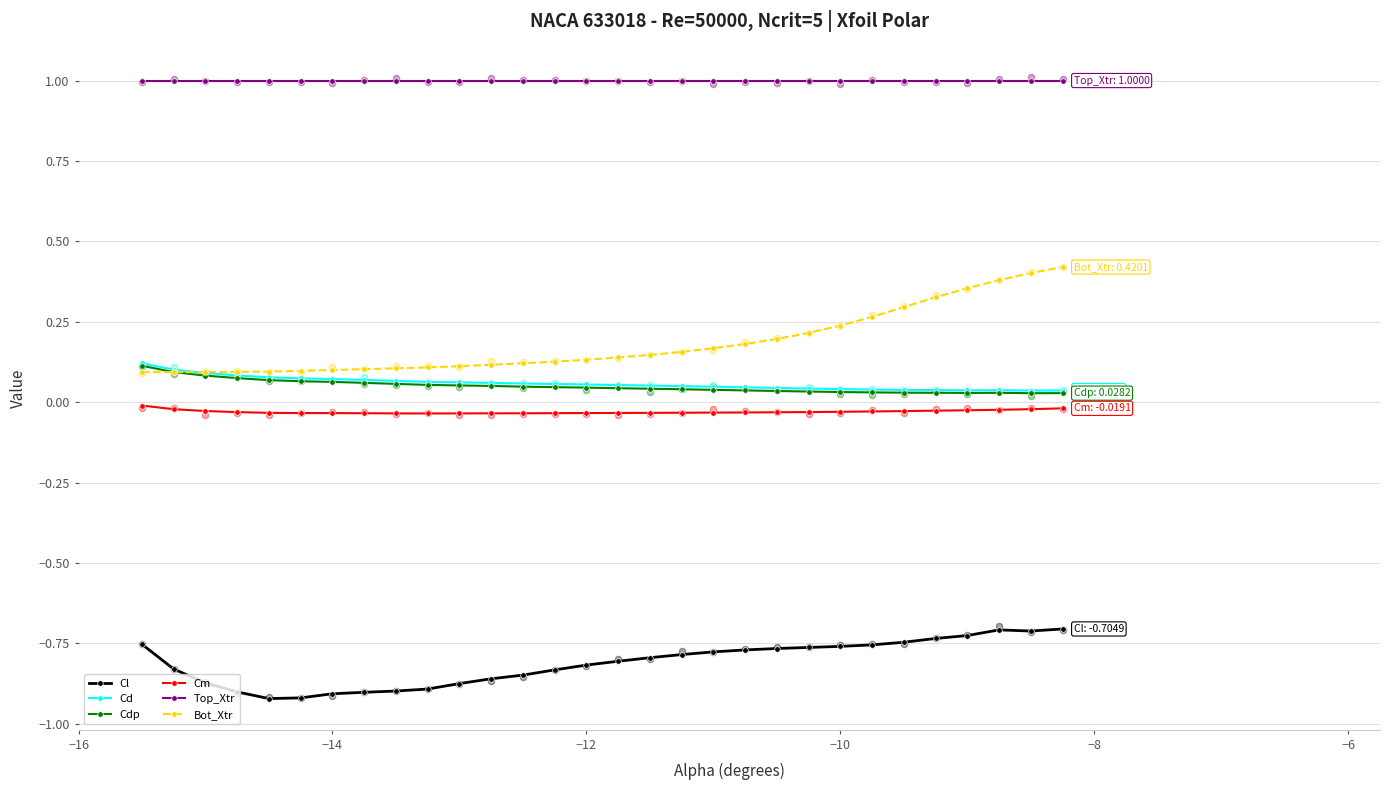

Which series has the largest Y range (max minus min)?

Bot_Xtr